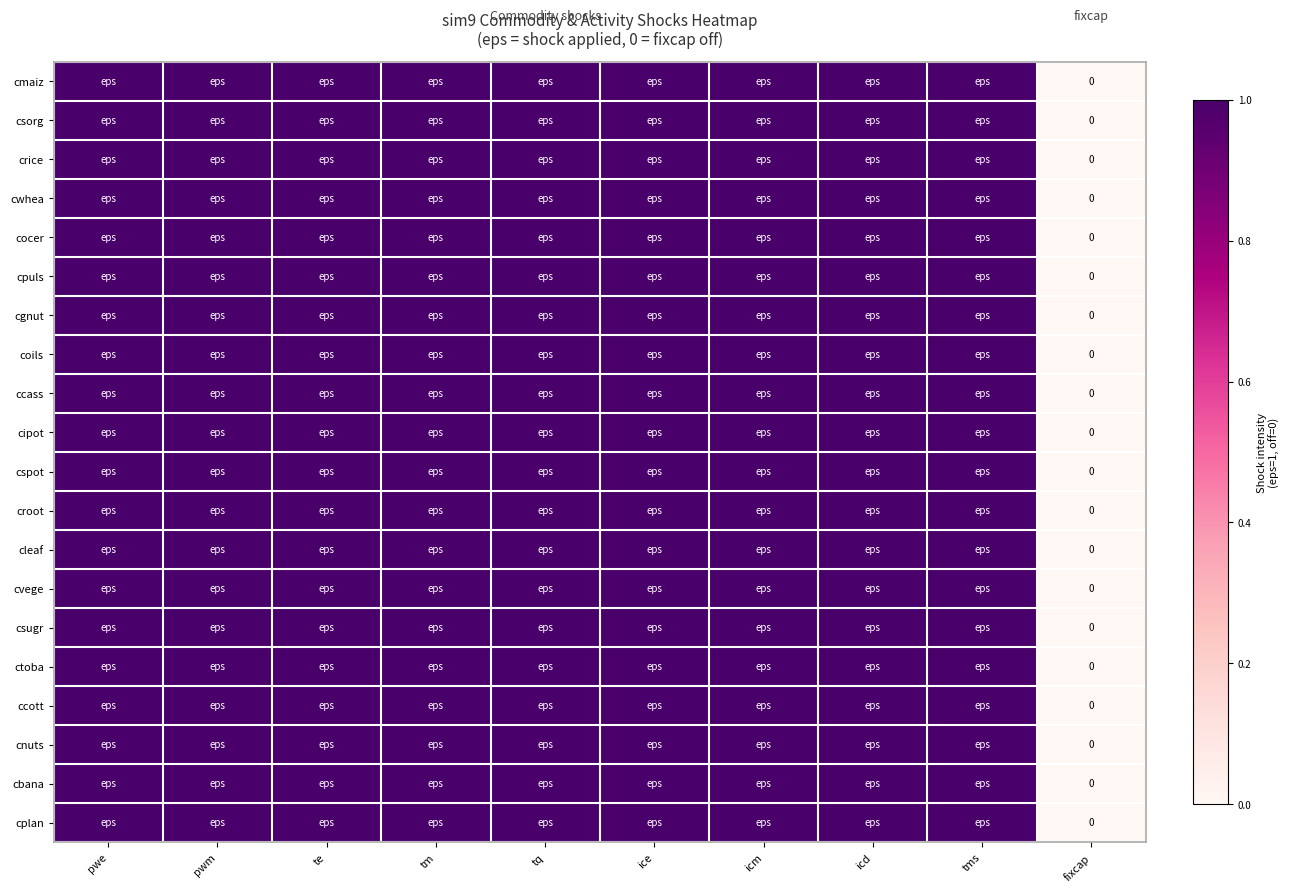

At which category does the chart reach its minimum across all series?

fixcap